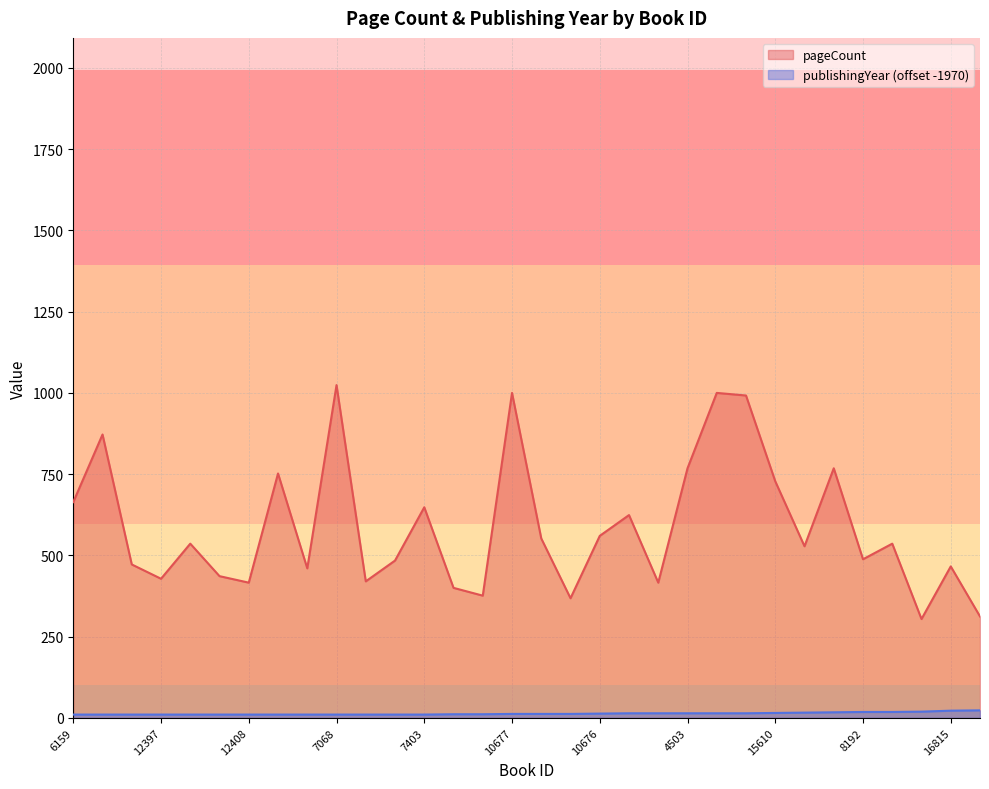

Which series has the largest total across all categories?

pageCount